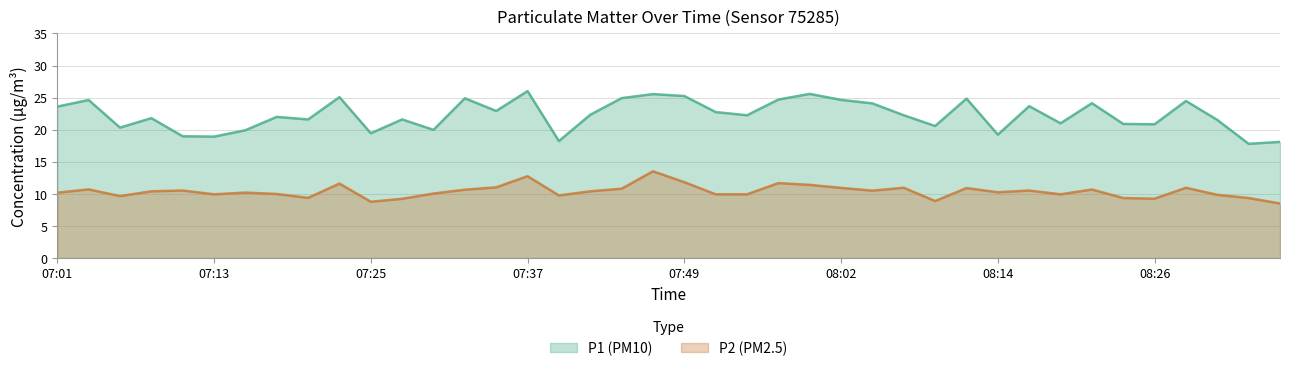

Between 08:33 and 07:20, which is larger?

07:20